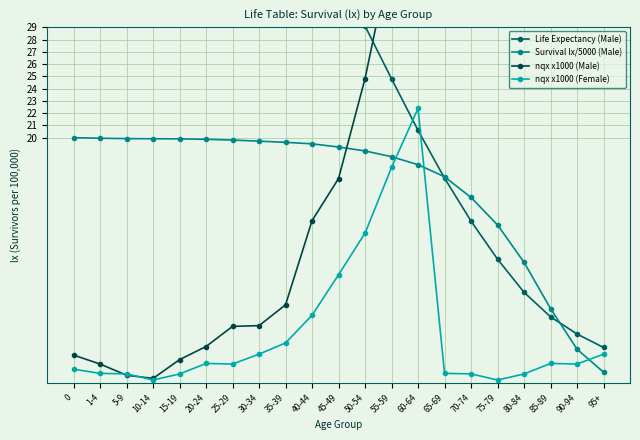

Where is Survival lx/5000 (Male) nearest to the value 10?

80-84